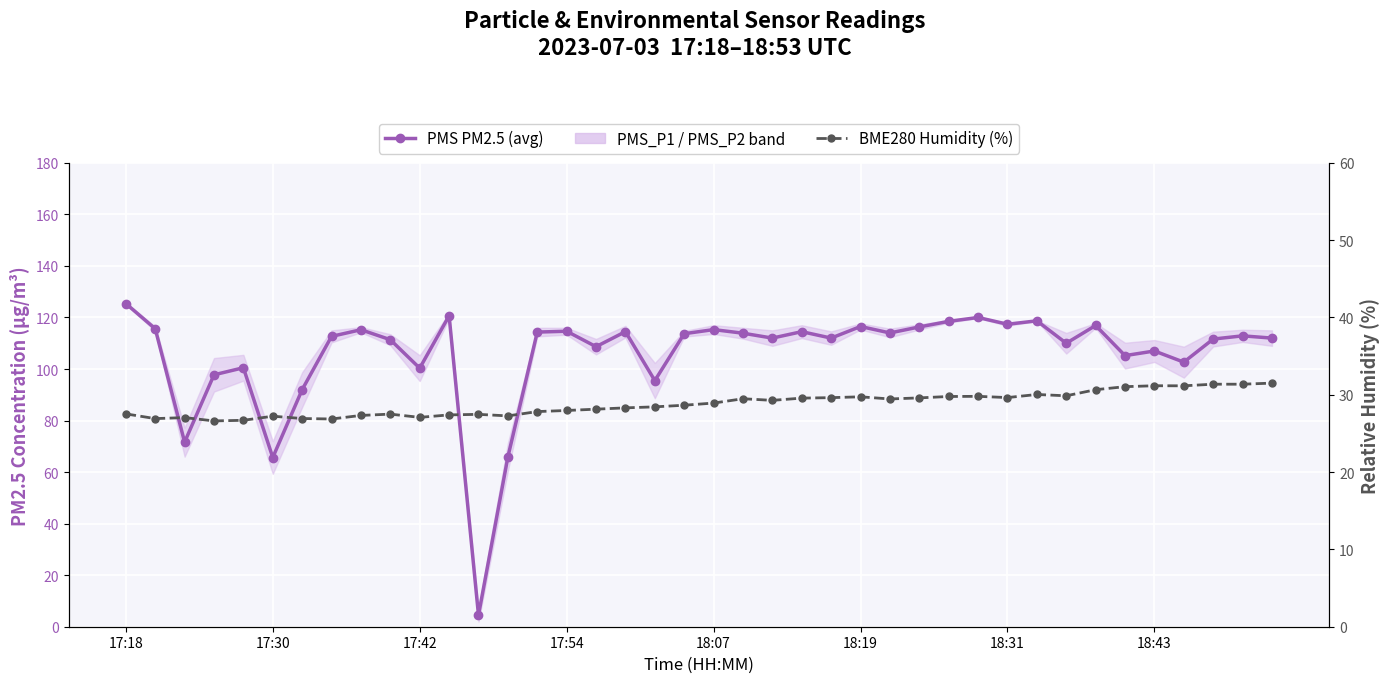

What is the total value across all series at 38?

144.2